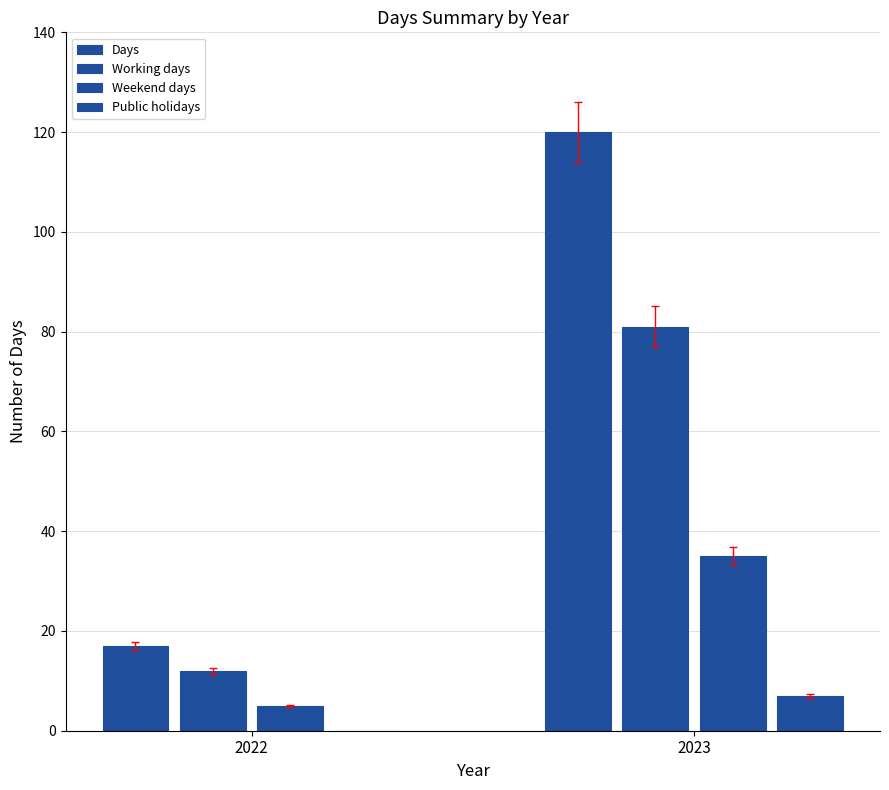

List the series in order of their peak value, lowest first.

Public holidays, Weekend days, Working days, Days